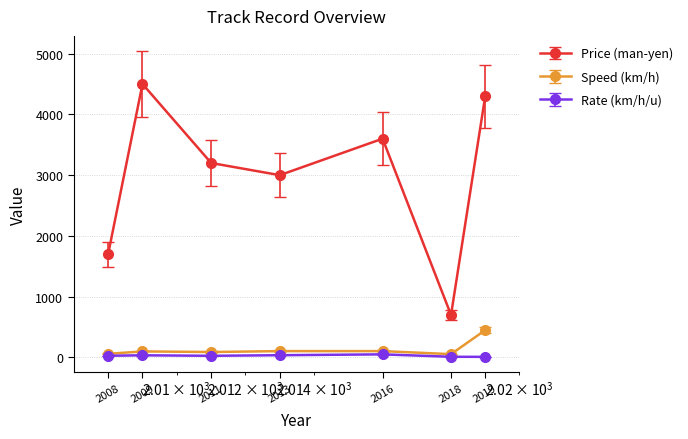

List the series in order of their peak value, highest first.

Price (man-yen), Speed (km/h), Rate (km/h/u)